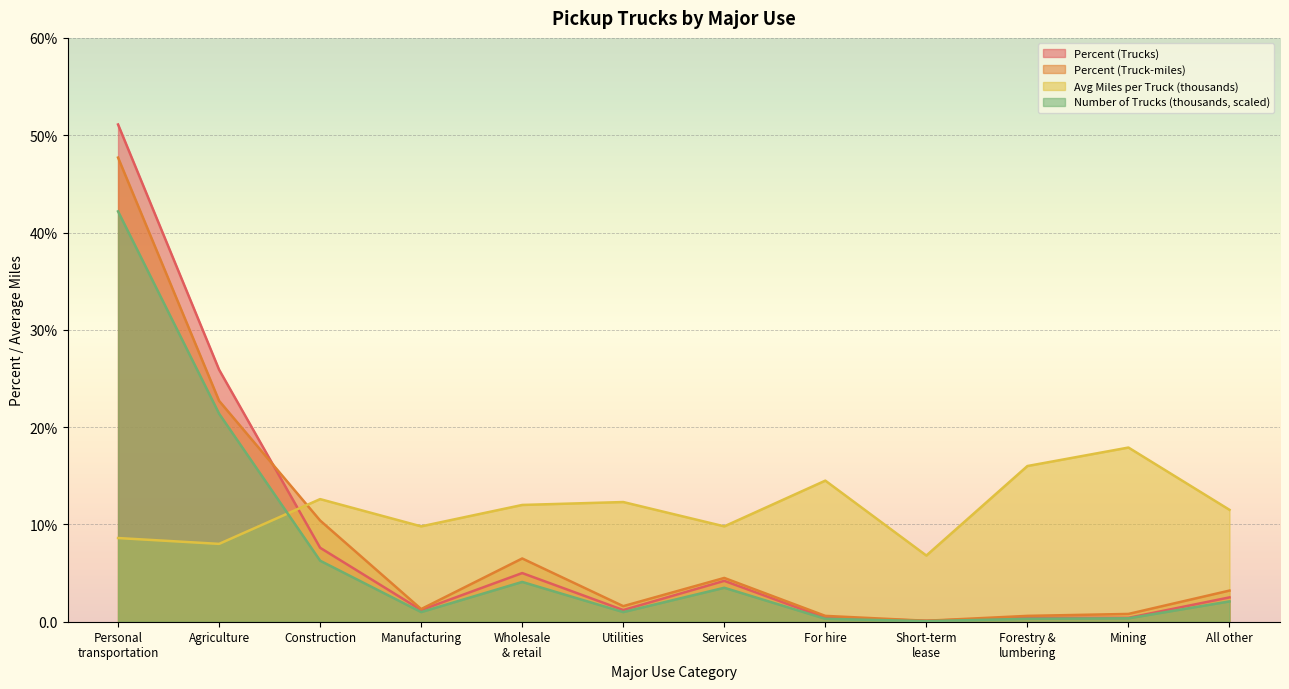

What is the smallest value displayed?

0.1